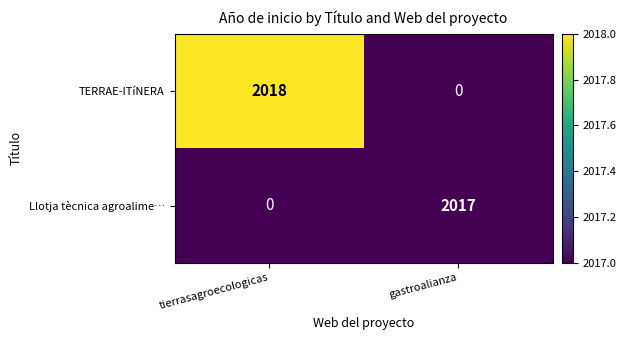

List the series in order of their overall mean, highest first.

TERRAE-ITíNERA, Llotja tècnica agroalime…